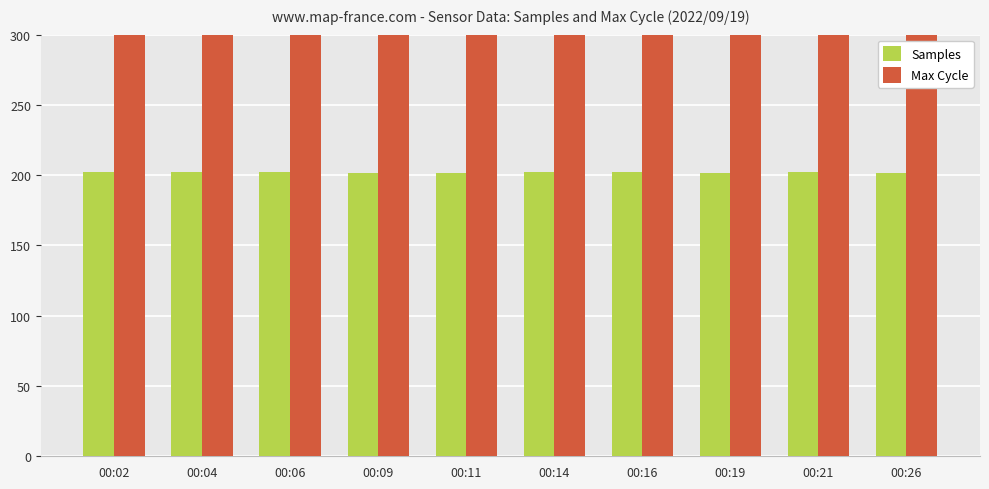

Read the Samples value at 00:04.

202.1